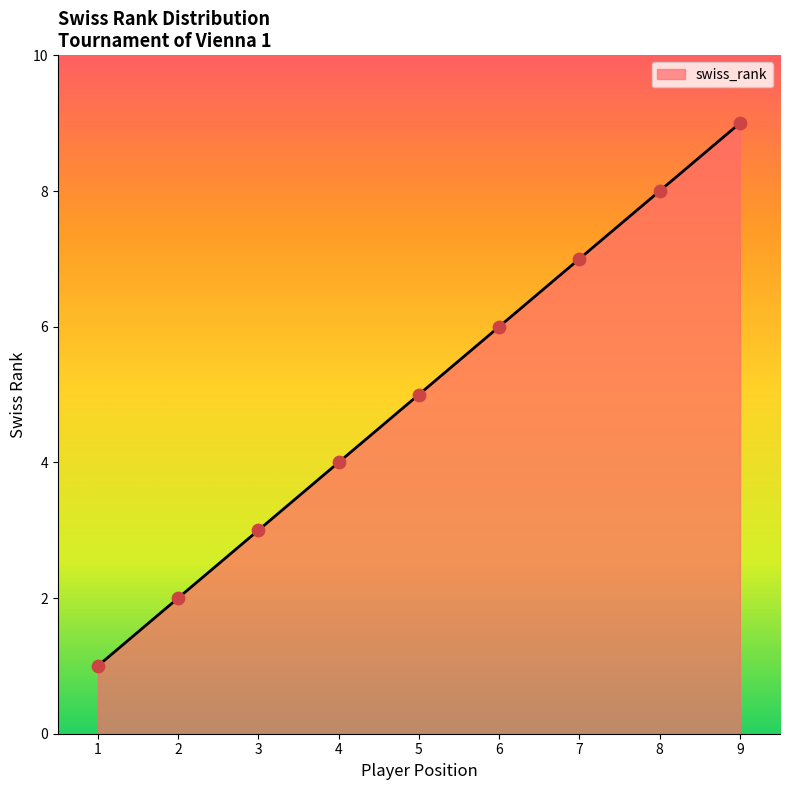

What is the ratio of the value at 8 to the value at 6?

1.3